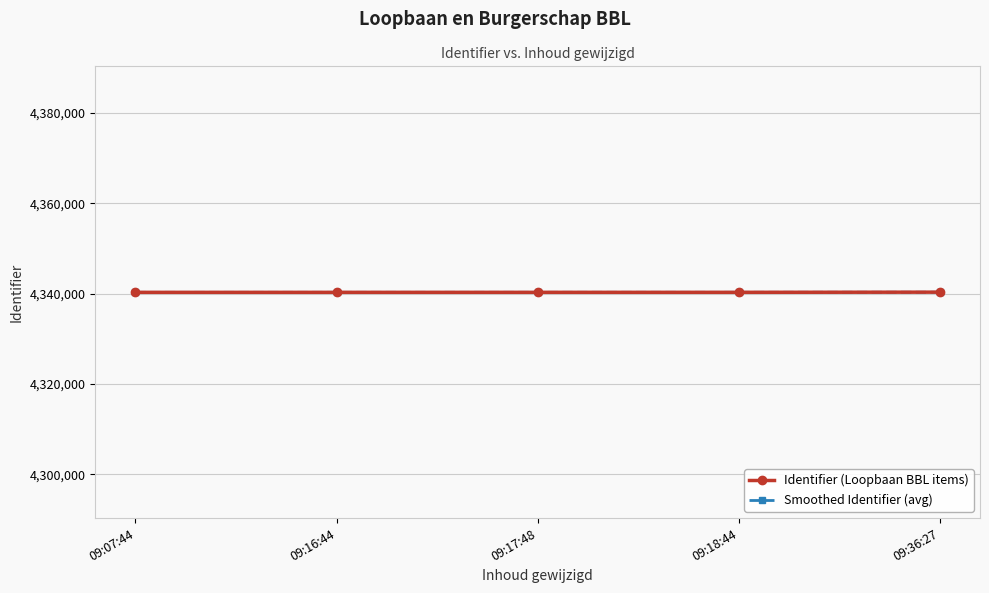

What is the label of the 1st point from the right?

09:36:27